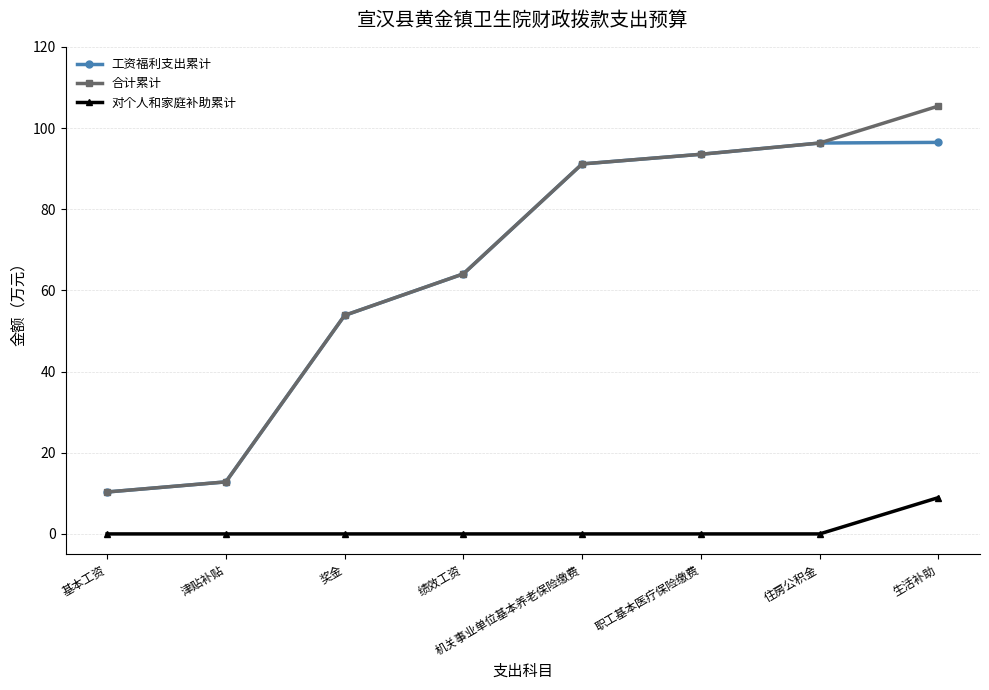

At which label is 合计累计 closest to 57?

奖金